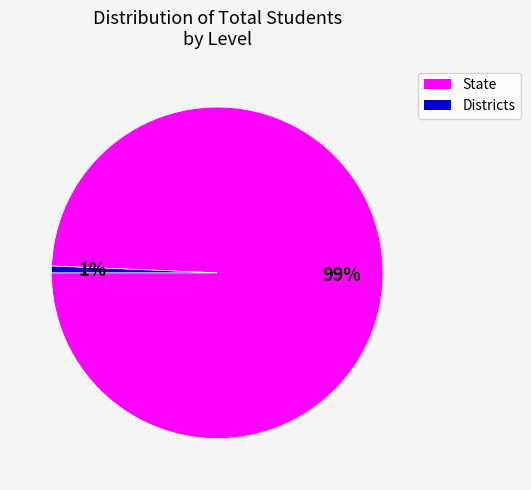

To the nearest percent, what is the average slice percentage?

50%